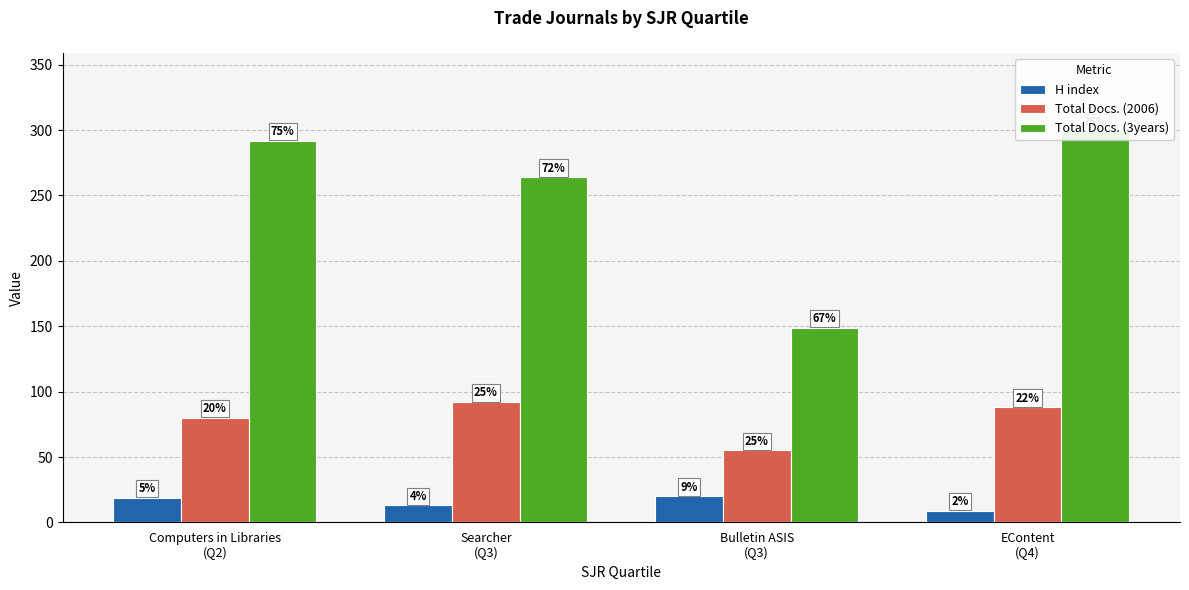

True or false: Total Docs. (3years) has a value of 149 at Bulletin ASIS
(Q3).

True